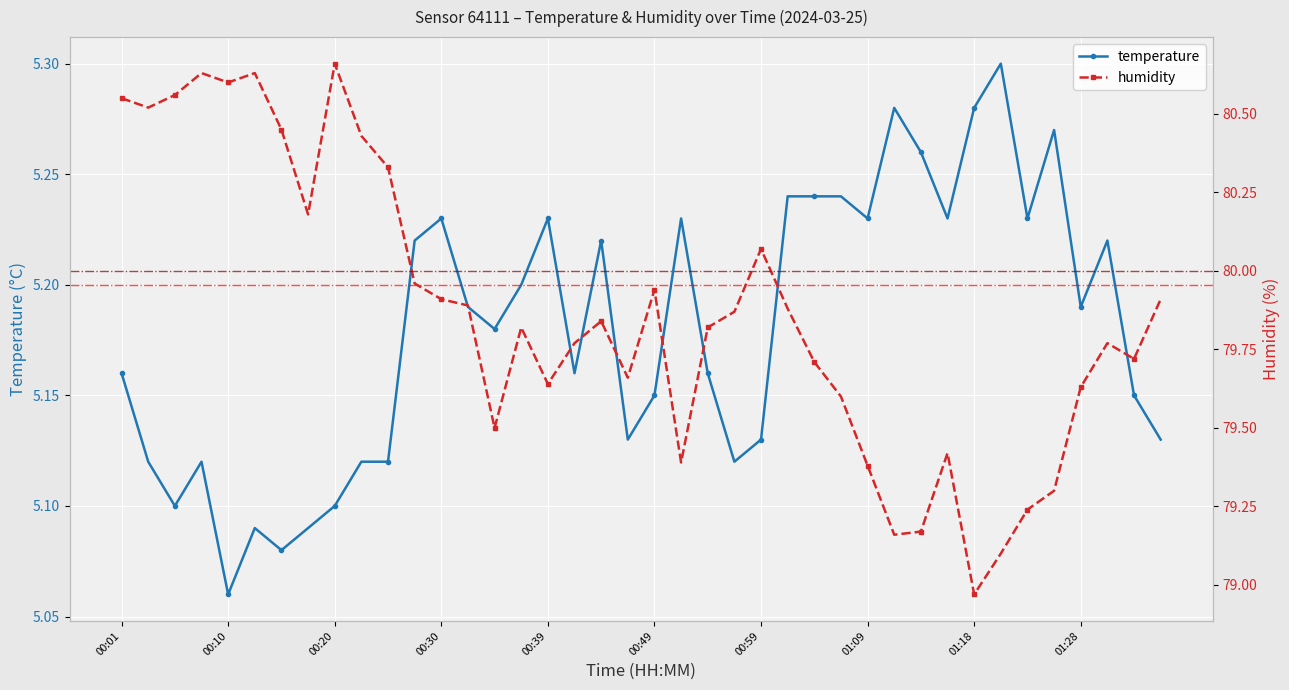

At which label does temperature reach its peak?

01:21